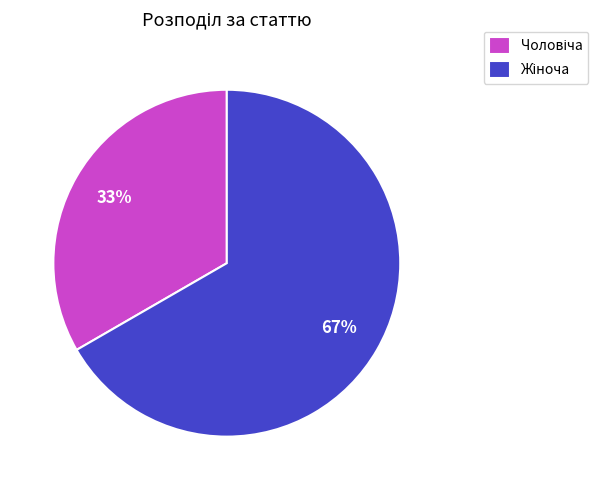

Does any single category account for the majority?

Yes